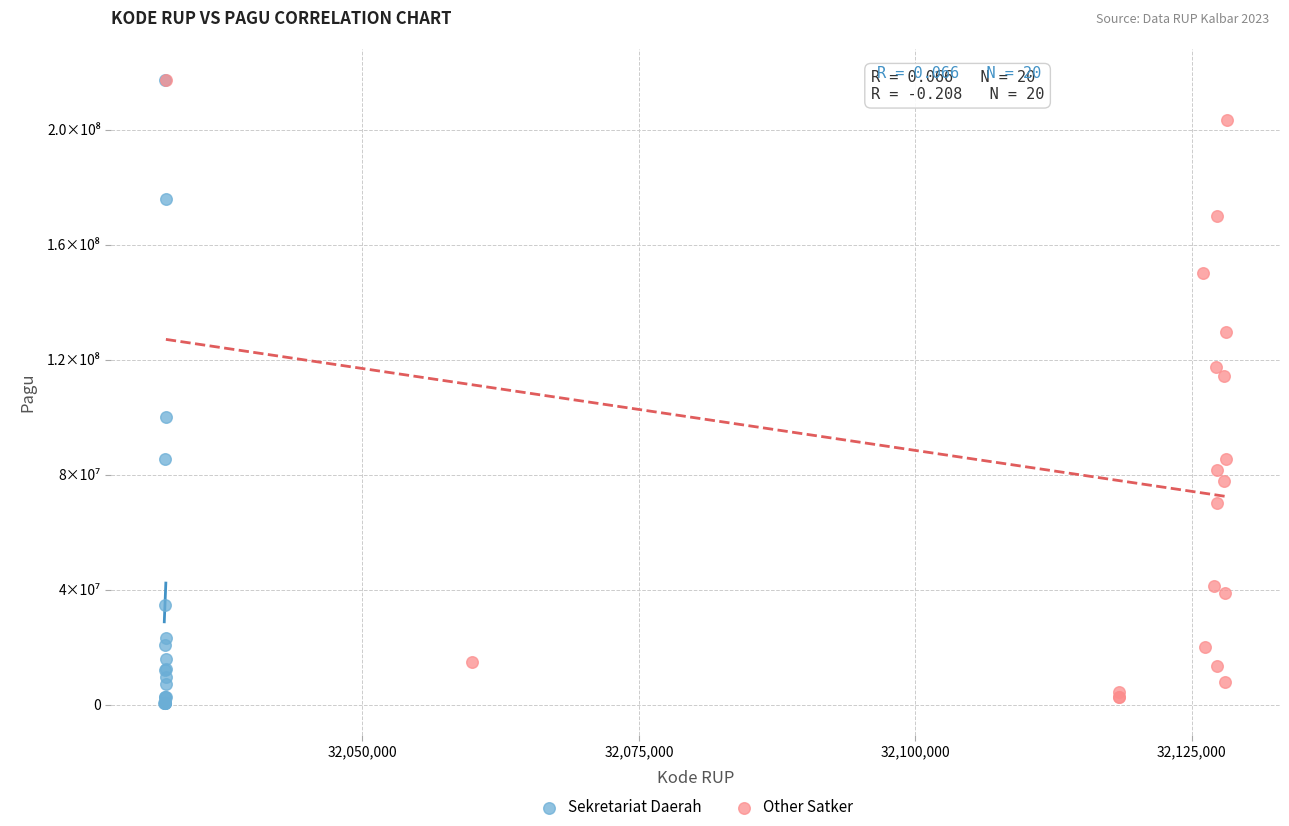

Which series contains the lowest Y value?

Sekretariat Daerah